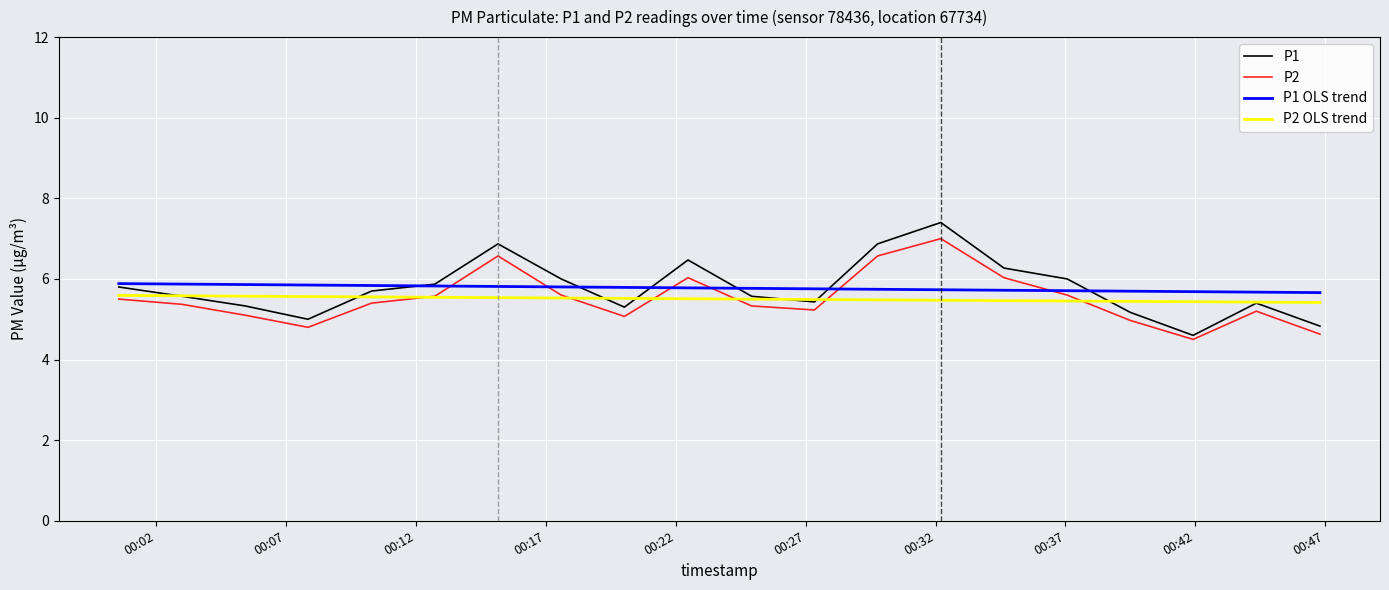

What is the highest value of the P1 series?

7.4